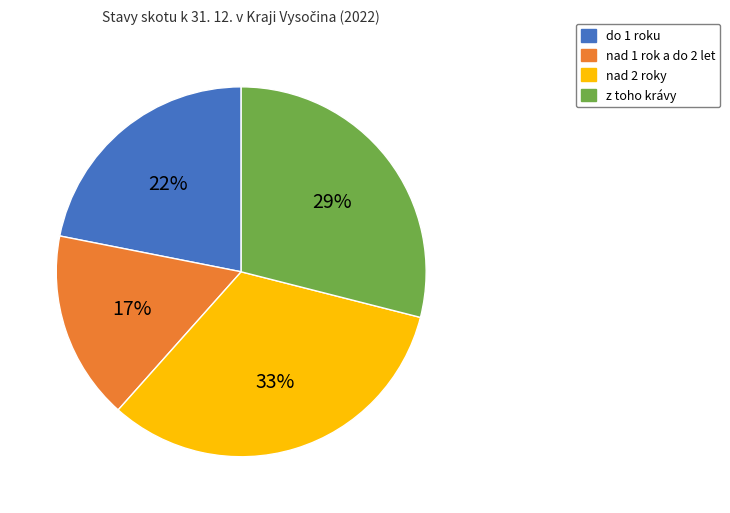

Approximately how many times larger is the value at do 1 roku compared to nad 1 rok a do 2 let?

1.3